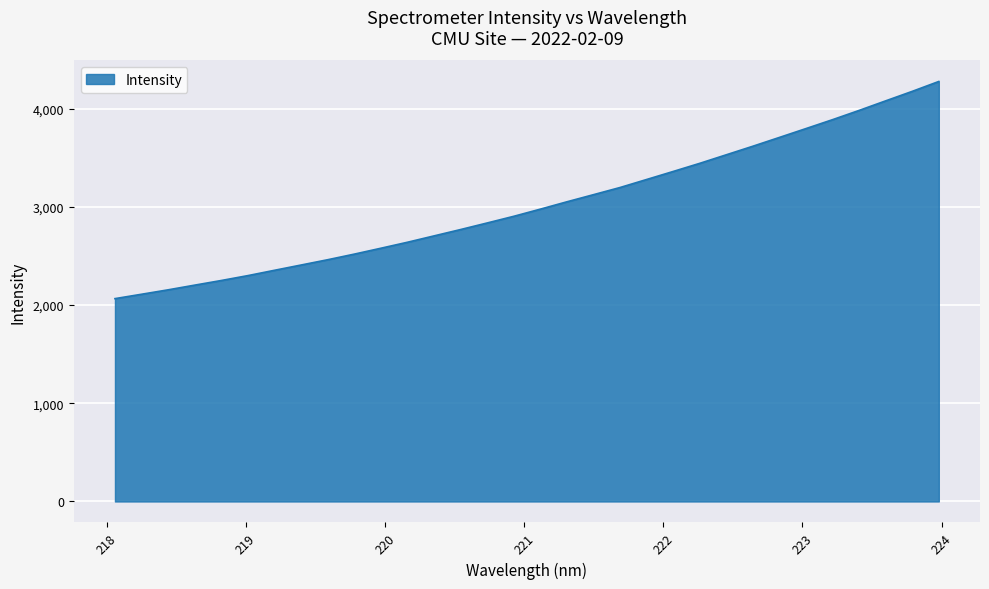

True or false: the data has more than 0 interior local peaks.

False